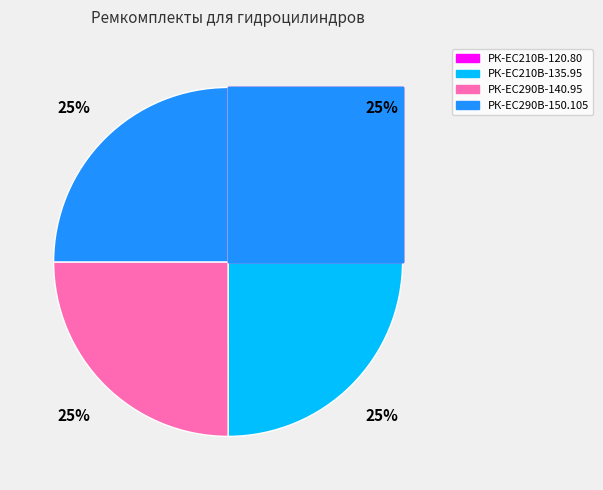

Which category has the smallest portion of the pie?

РК-EC210В-120.80